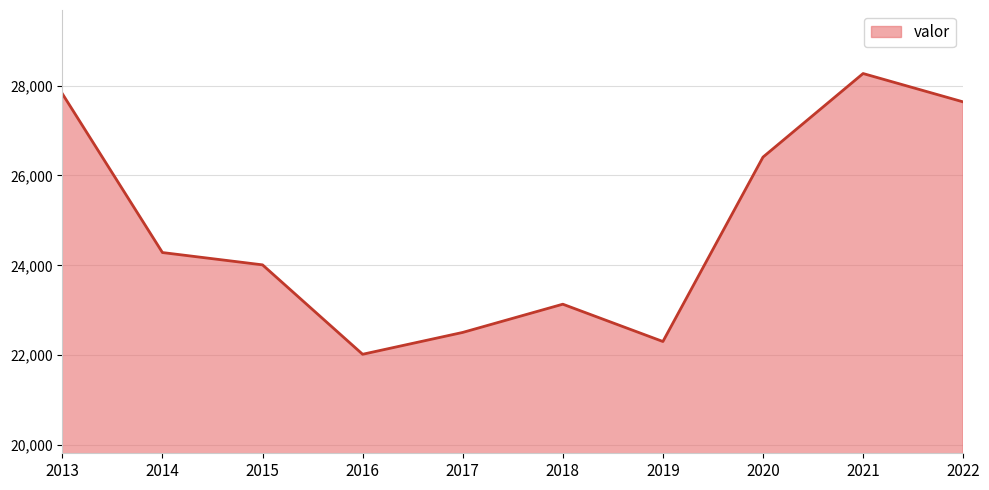

Where is the data nearest to the value 25144?

2014